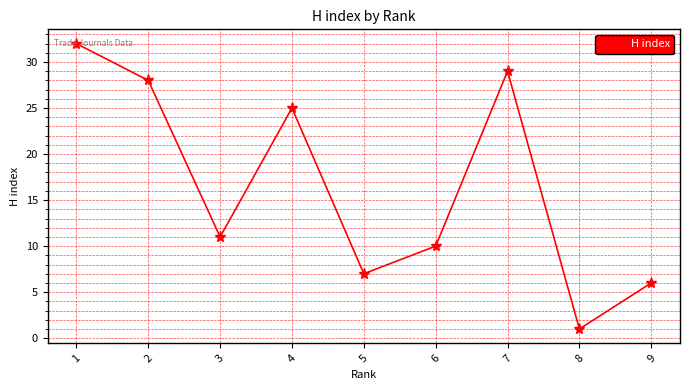

Which has a higher value, 9 or 3?

3